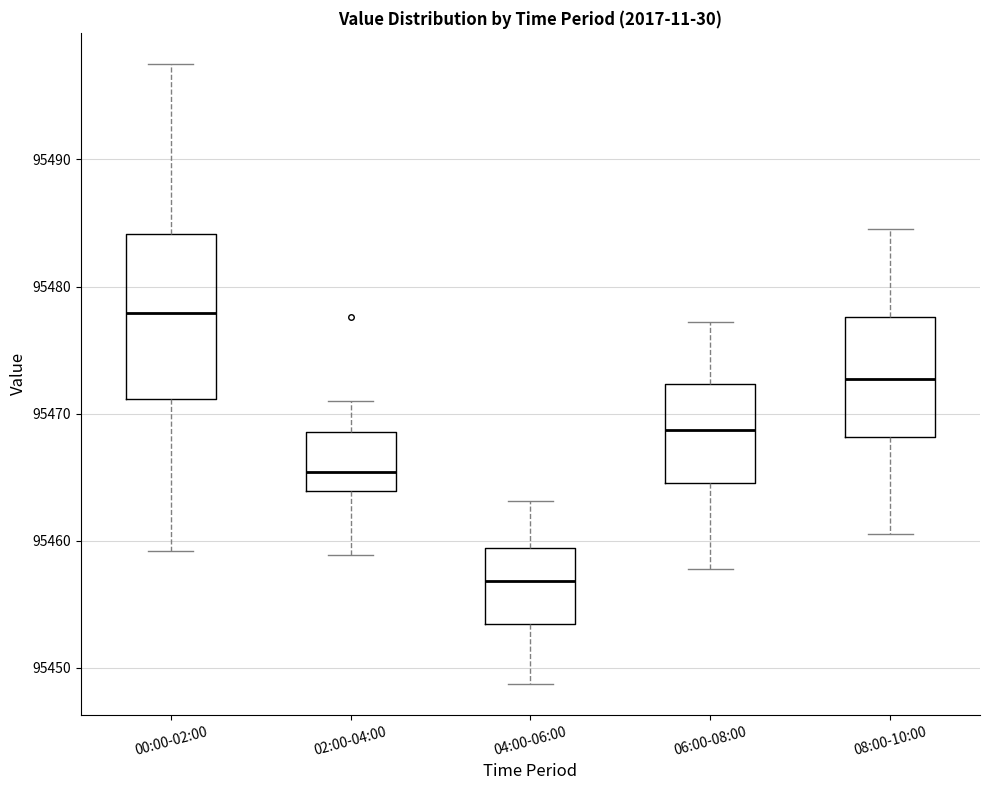

Where does the upper whisker of the box for 02:00-04:00 end on the y-axis? The values are not printed on the chart, so give them approximately, as read against the axis.

95471